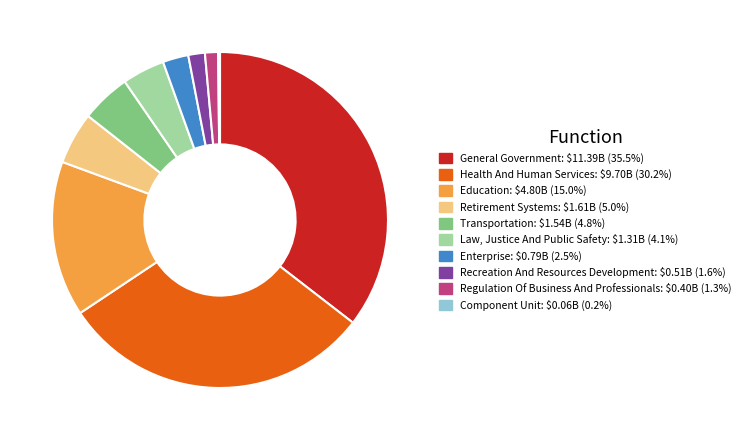

Is there a majority slice in this chart?

No